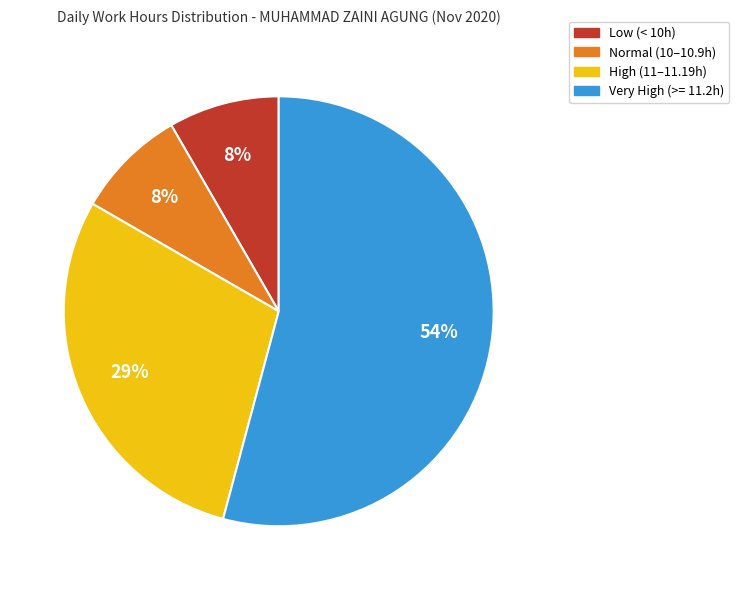

To the nearest percent, what is the difference between the largest and smallest slice percentages?

46%